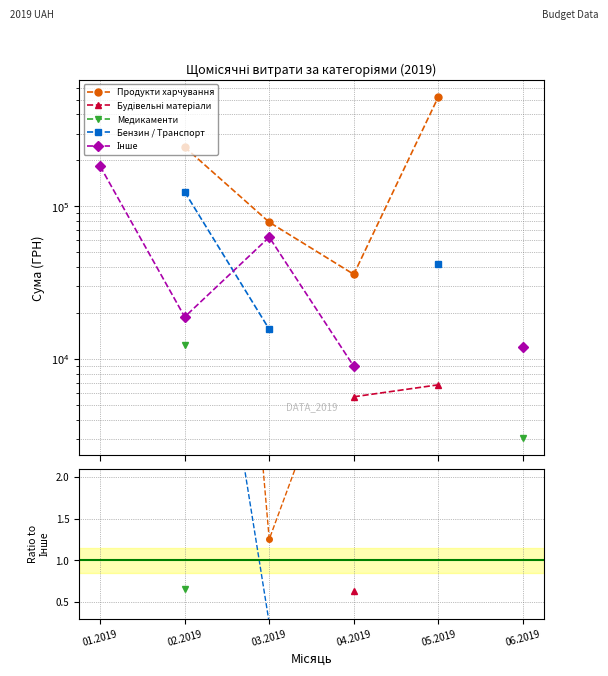

What are all the series names shown in the legend?

Продукти харчування, Будівельні матеріали, Медикаменти, Бензин / Транспорт, Інше